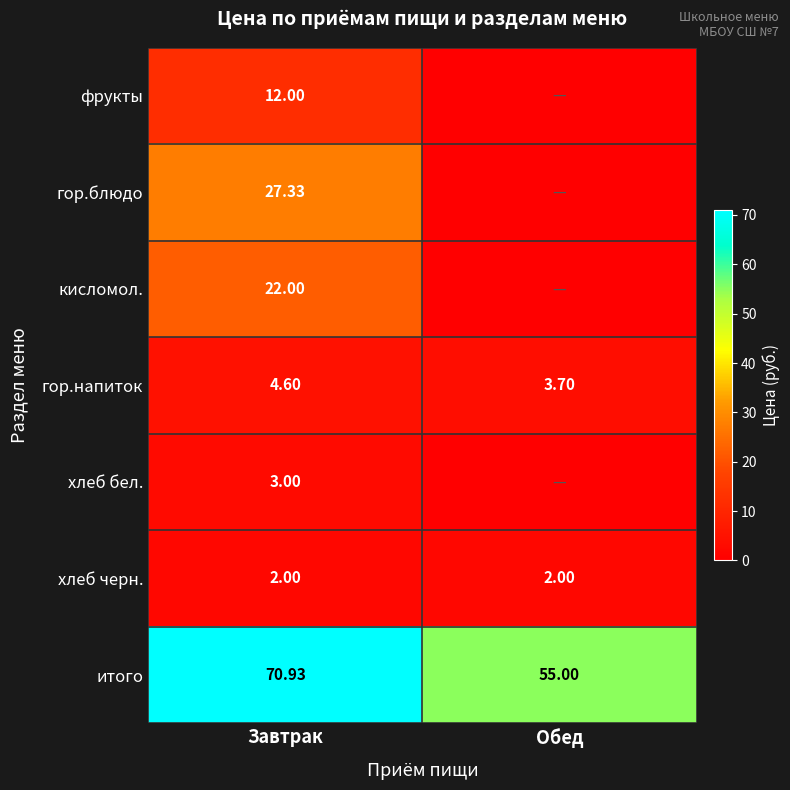

At which category is the sum across all series the highest?

Завтрак